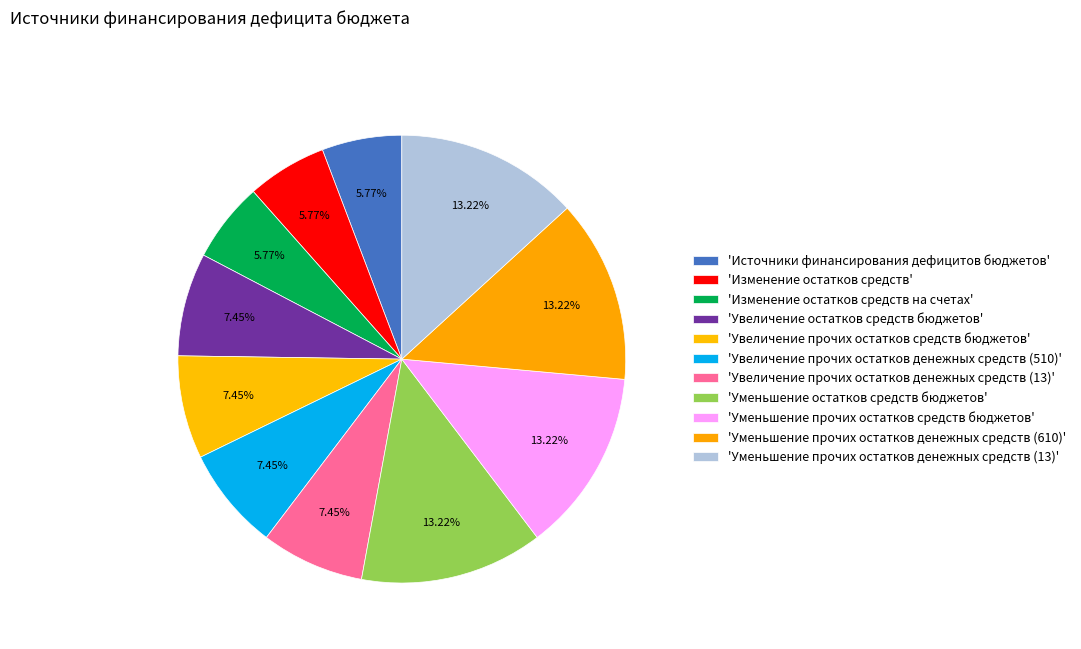

How many segments does this pie chart have?

11